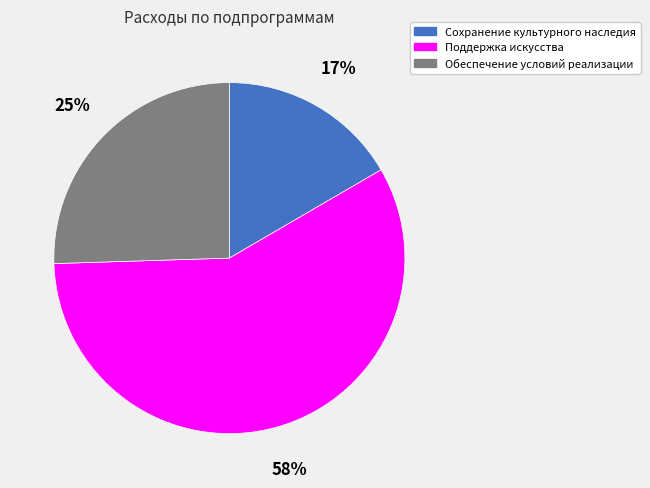

Do Поддержка искусства and Обеспечение условий реализации together represent more than half of the pie?

Yes